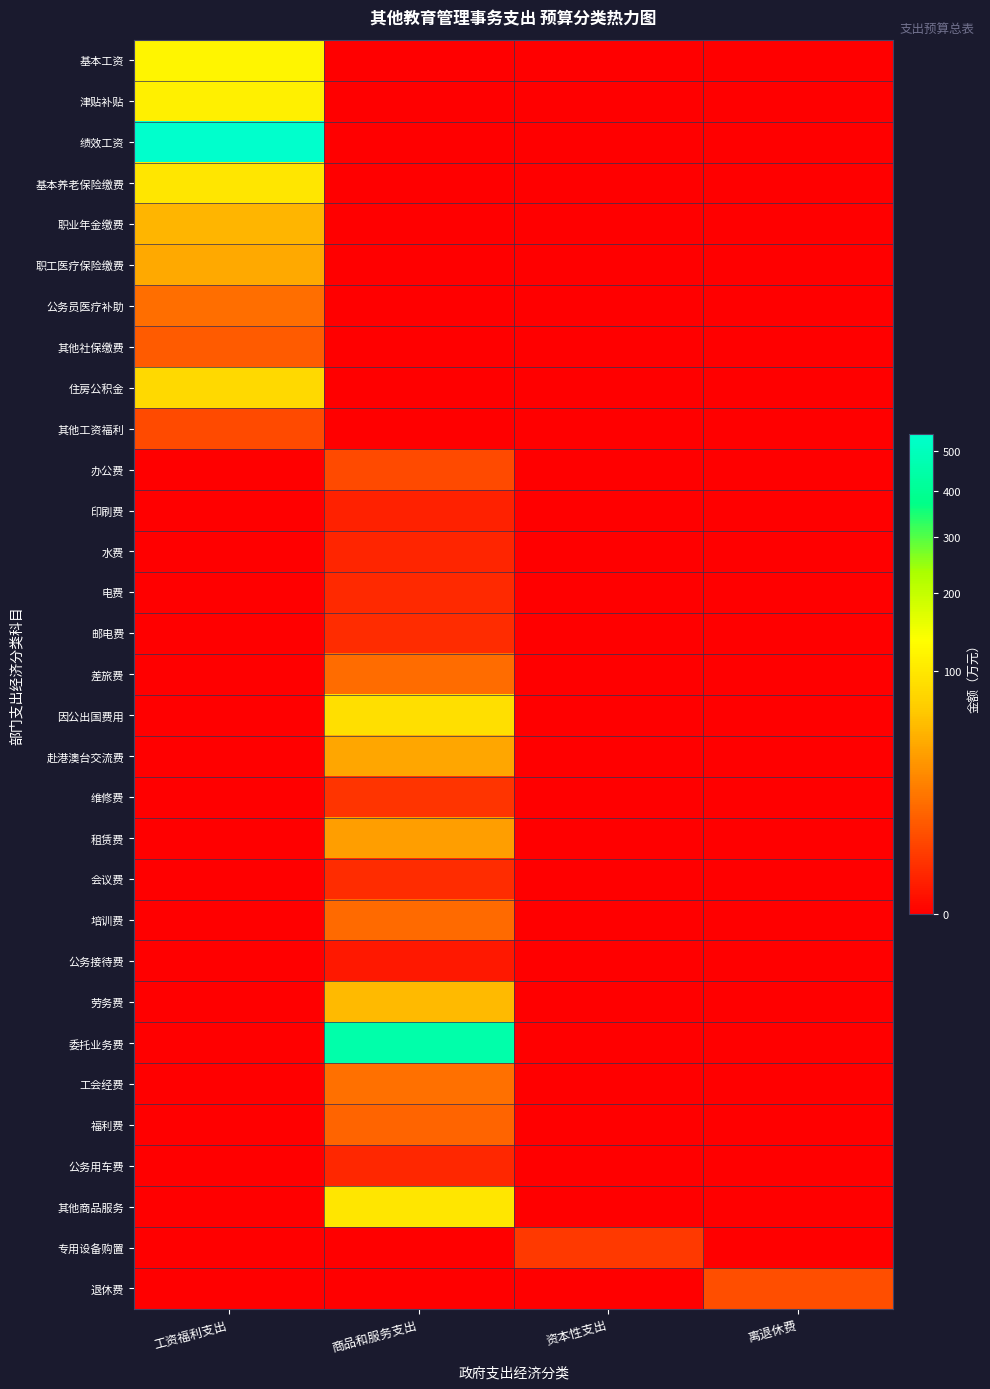

Between 离退休费 and 商品和服务支出, which is larger?

离退休费